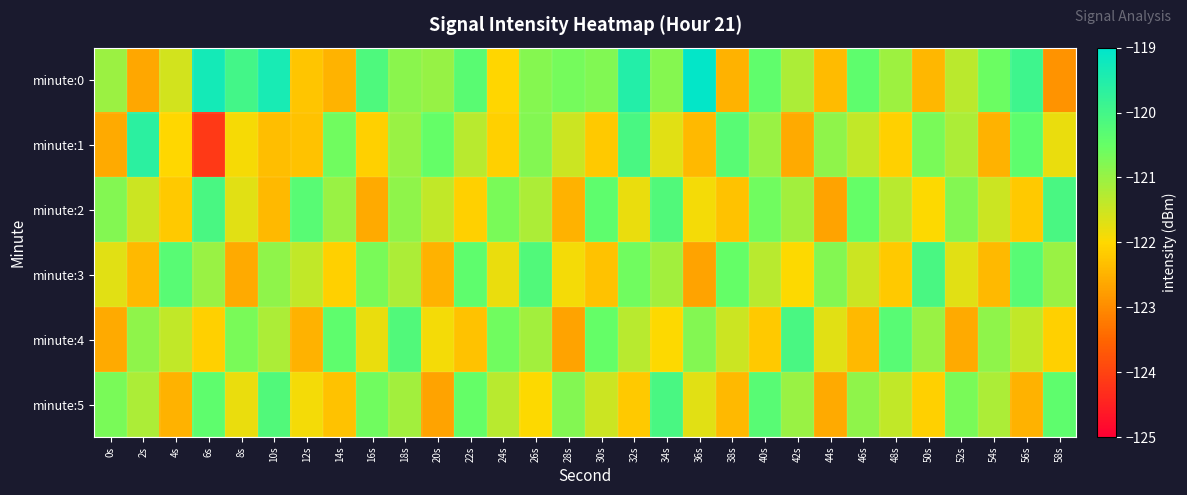

What is the spread (max minus min) of values at 28s?

2.1